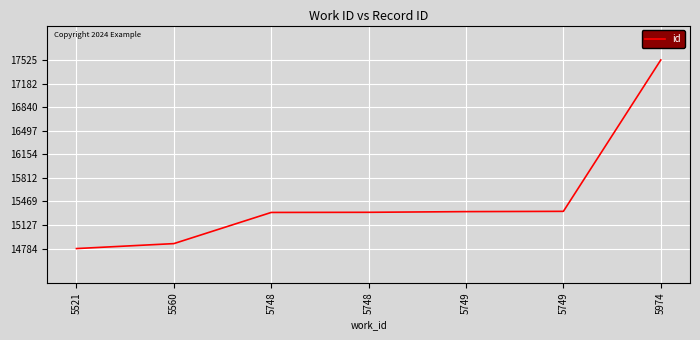

Does the chart have visible grid lines?

Yes